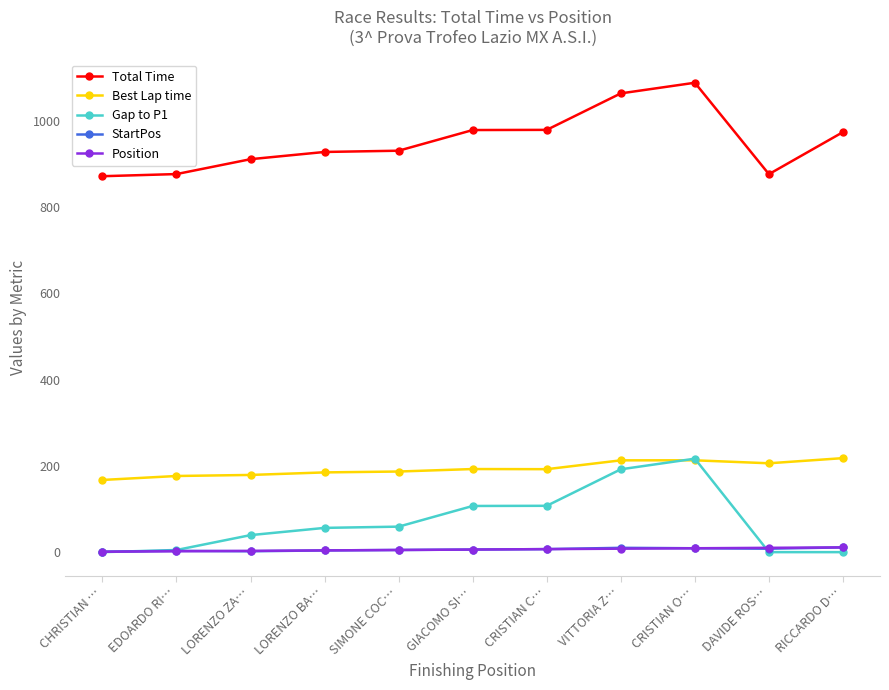

Which category has the highest value in the Gap to P1 series?

CRISTIAN O…